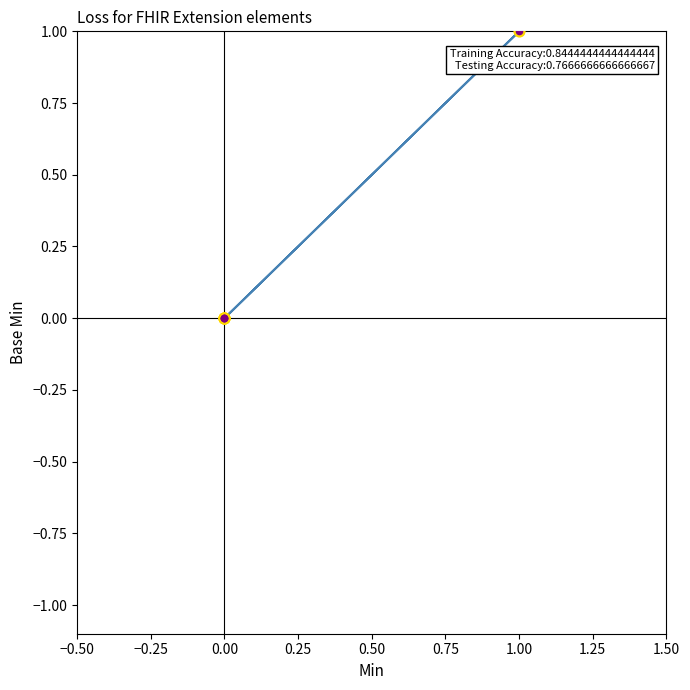

What is the change in value from 0.00 to 1.00?

+1